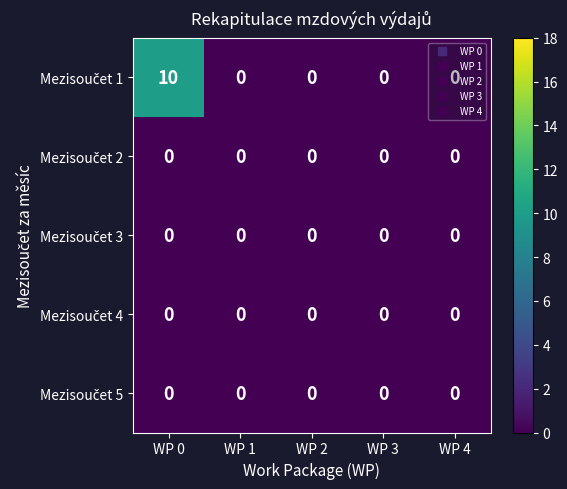

At which category is the sum across all series the highest?

WP 0